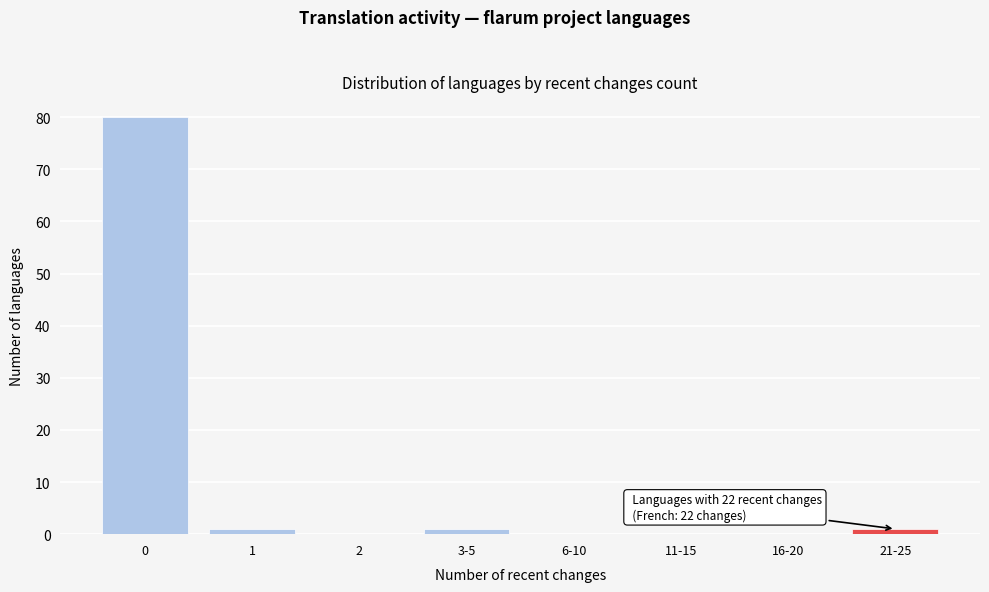

Reading left to right, what are all the values shown in this chart?

0=80	1=1	2=0	3-5=1	6-10=0	11-15=0	16-20=0	21-25=1